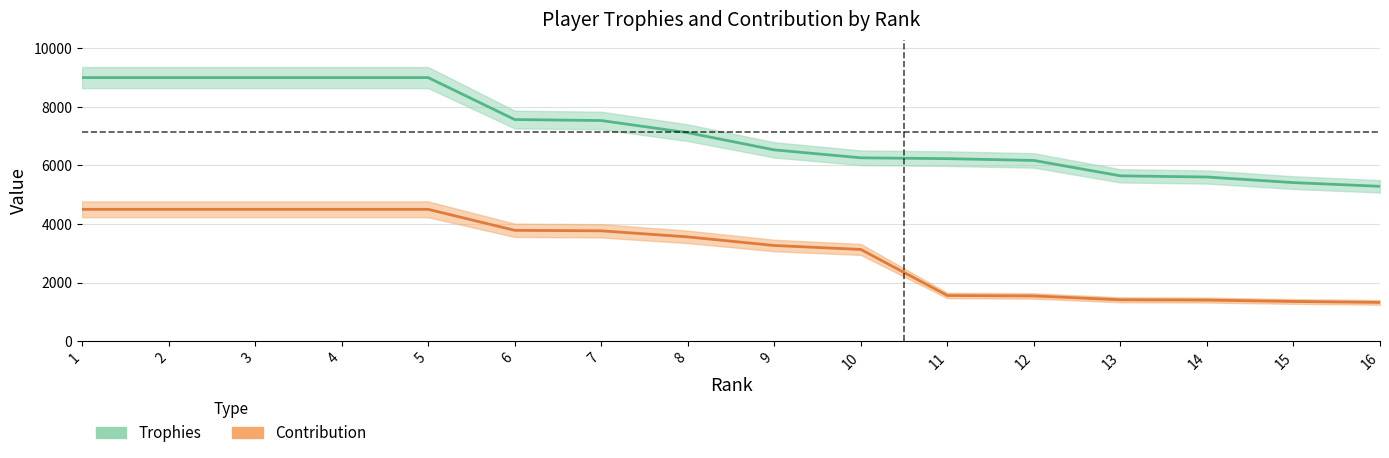

Read the Contribution value at 6, to the nearest 100.

3800